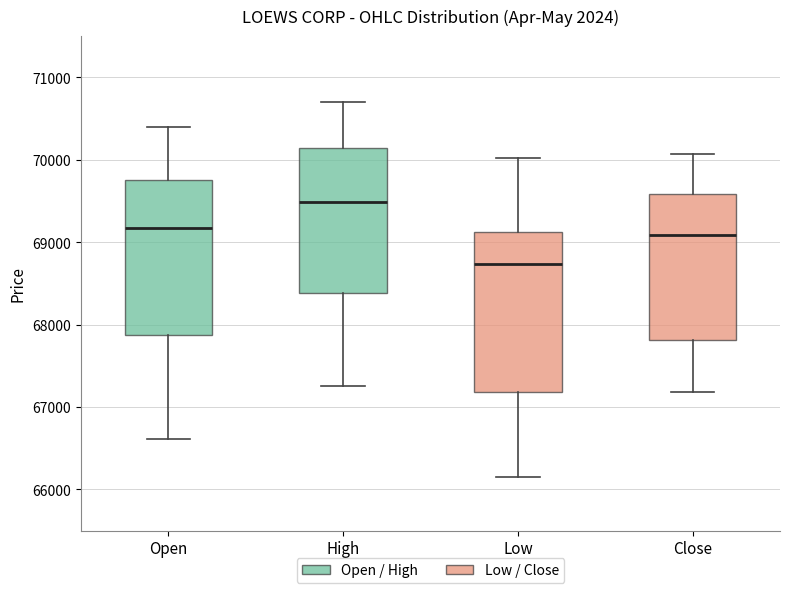

Which box has the highest median line?

High